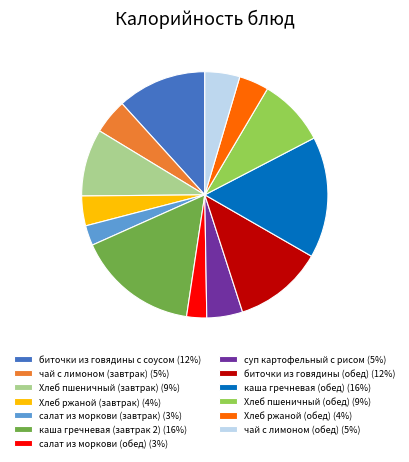

Approximately how many times larger is the value at каша гречневая (обед) (16%) compared to чай с лимоном (обед) (5%)?

3.5